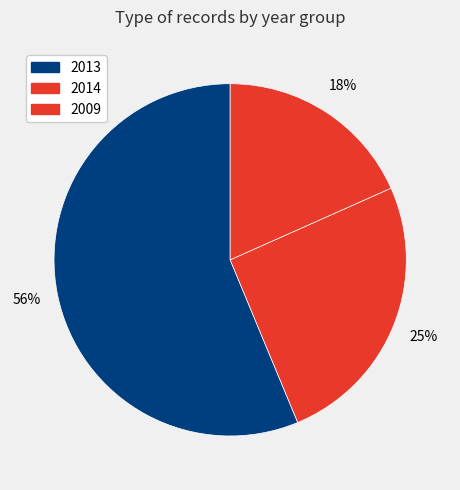

How many segments does this pie chart have?

3